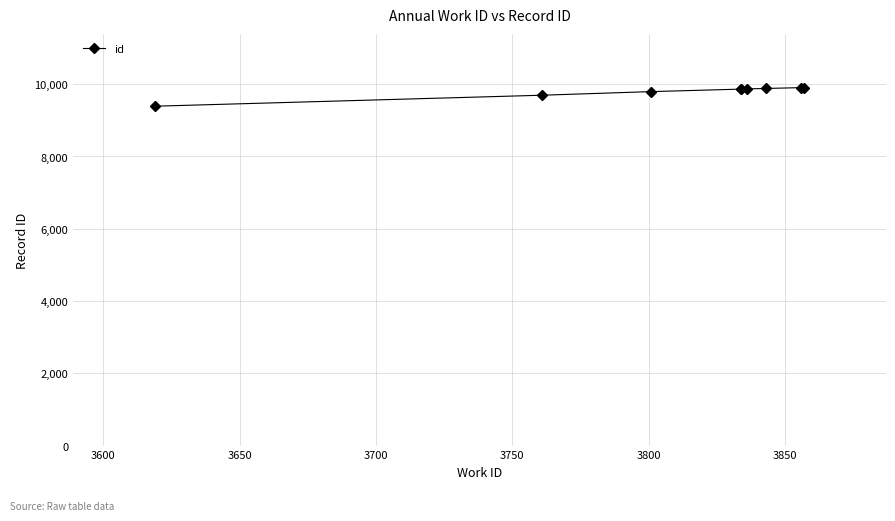

Approximately how many times larger is the value at 3600 compared to 3800?

1.0